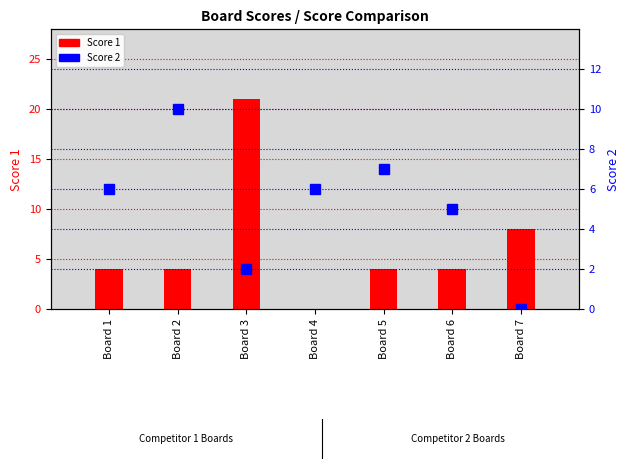

Between Board 3 and Board 7, which is larger?

Board 3